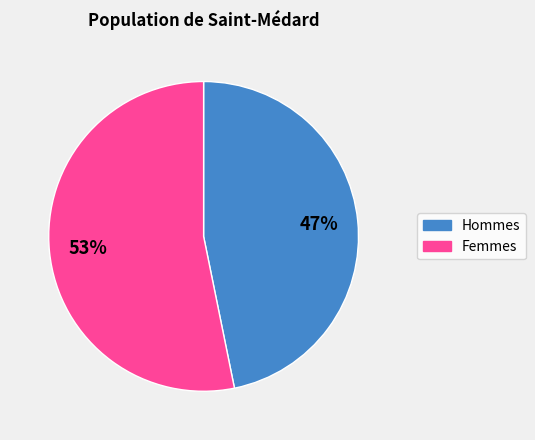

To the nearest percent, what is the difference between the largest and smallest slice percentages?

6%